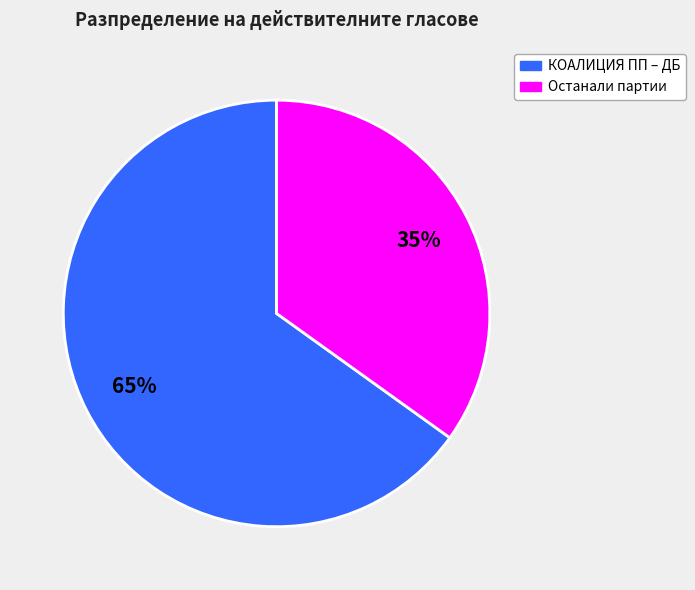

To the nearest percent, what is the average slice percentage?

50%